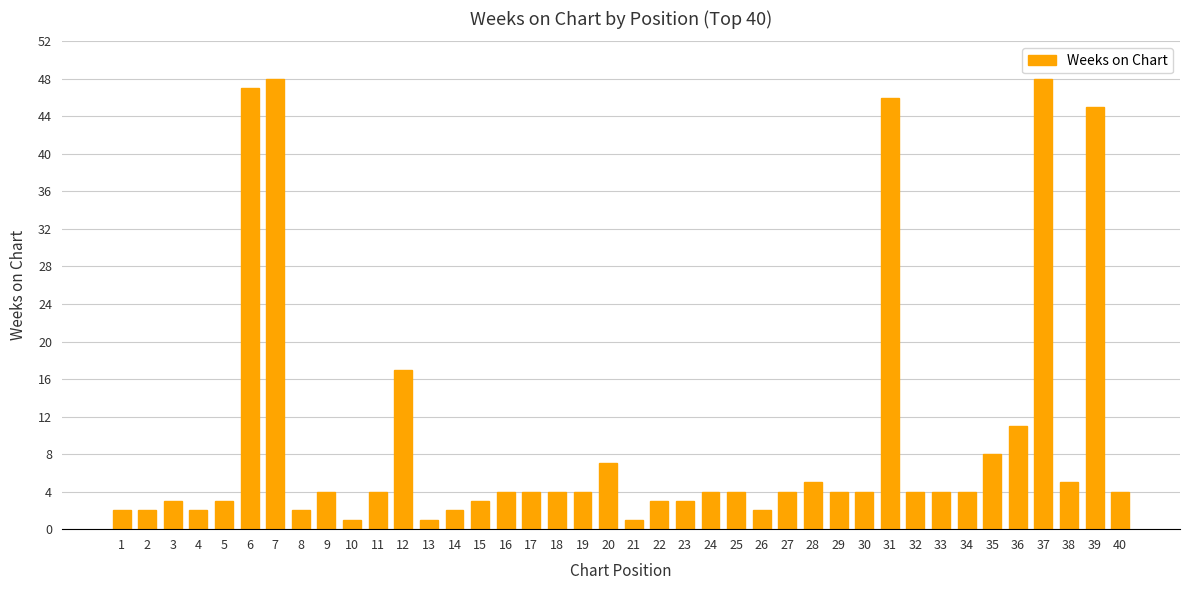

The chart shows a value of 4 at 11. True or false?

True